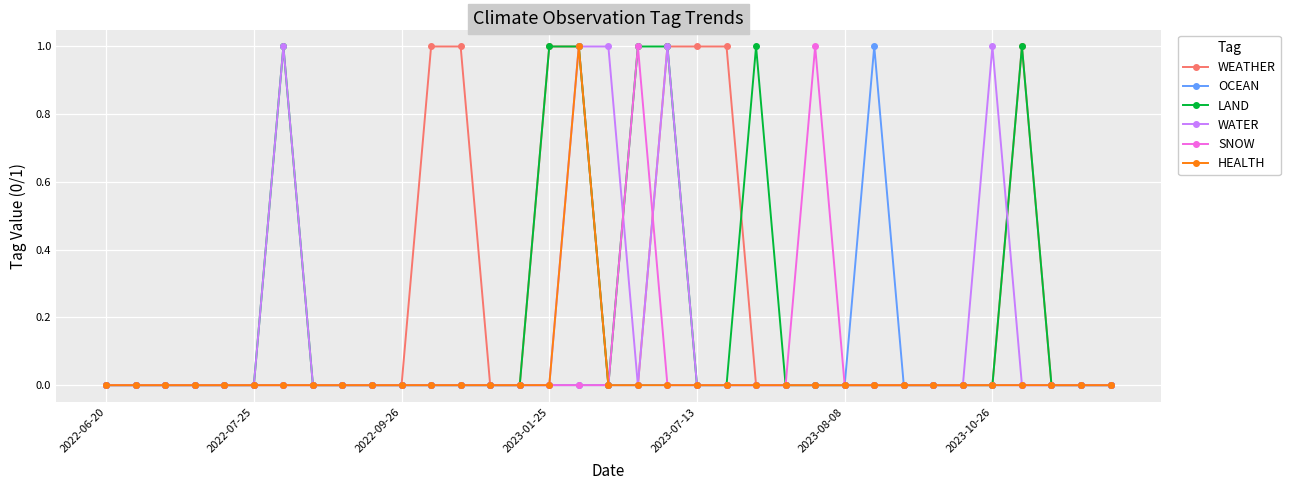

What is the difference between the second highest and minimum values in the LAND series?

1